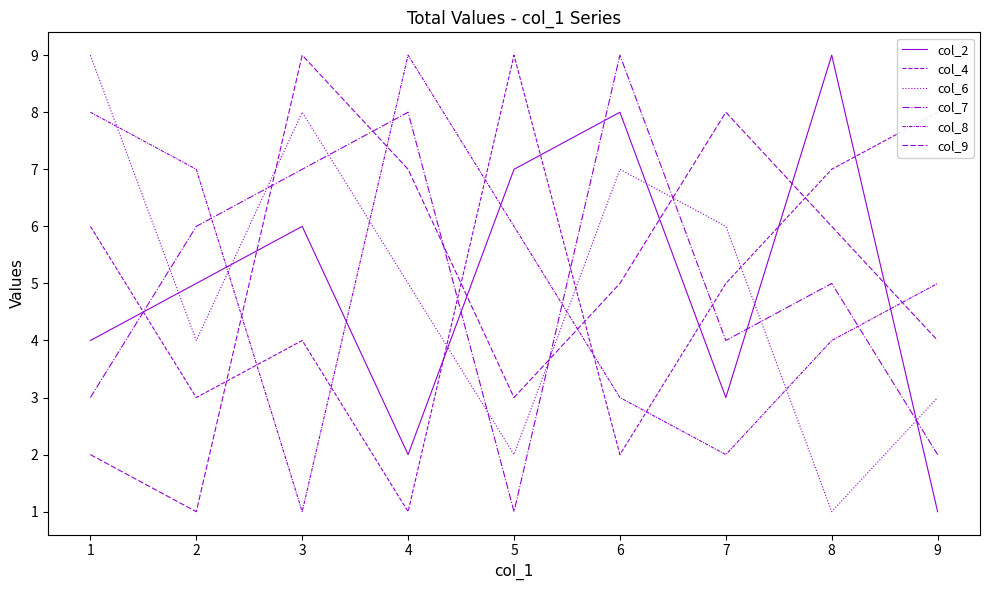

The col_9 series shows 4 at 8. True or false?

False